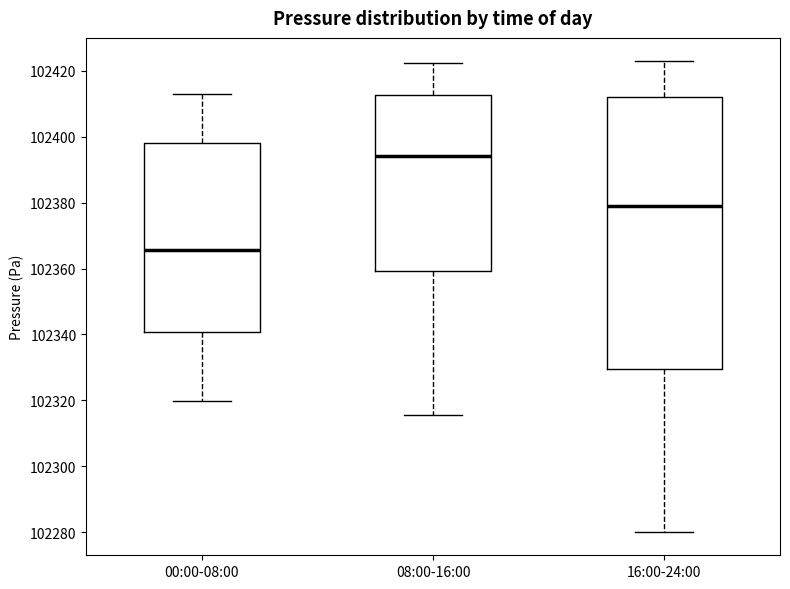

Reading left to right, transcribe this box plot: for each box, give where its median line is, the range the box spans, and where its two whiskers end, as read against the y-axis. The values are not printed on the chart, so give them approximately, as read against the axis.

00:00-08:00: median 102366, box 102340 to 102398, whiskers 102320 to 102414
08:00-16:00: median 102394, box 102360 to 102412, whiskers 102316 to 102422
16:00-24:00: median 102378, box 102330 to 102412, whiskers 102280 to 102422